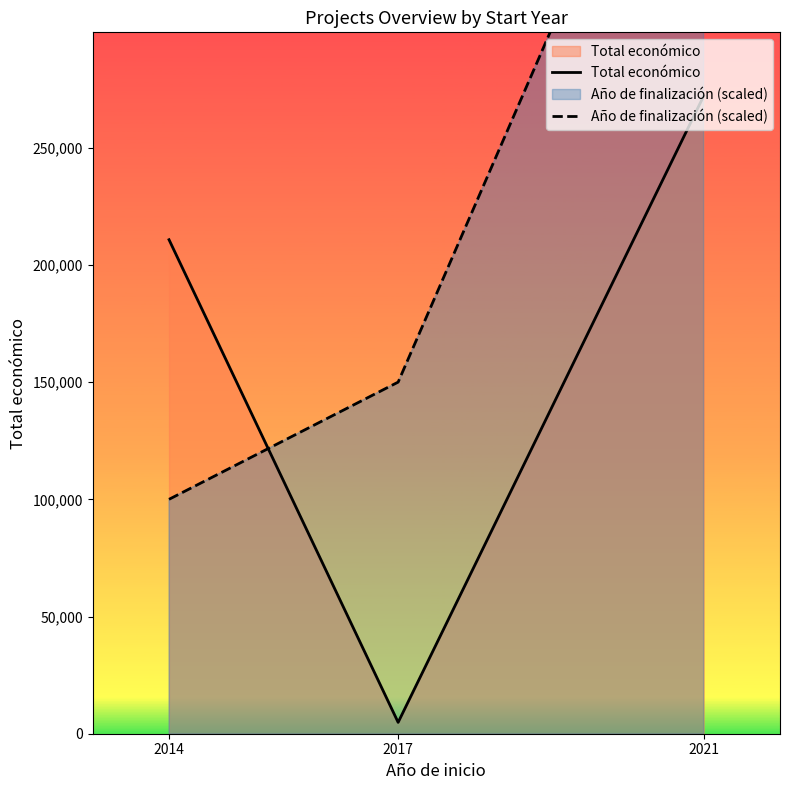

Which has a higher value, 2021 or 2014?

2021